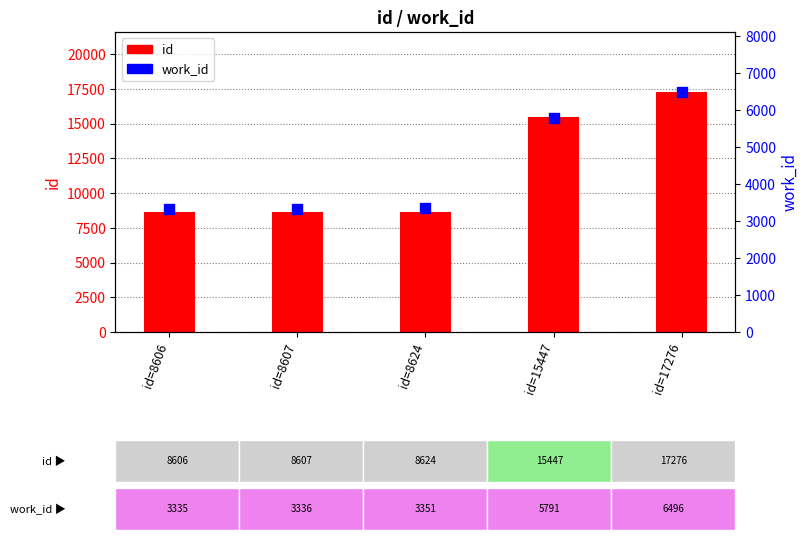

At how many categories does at least one series exceed 9024?

2